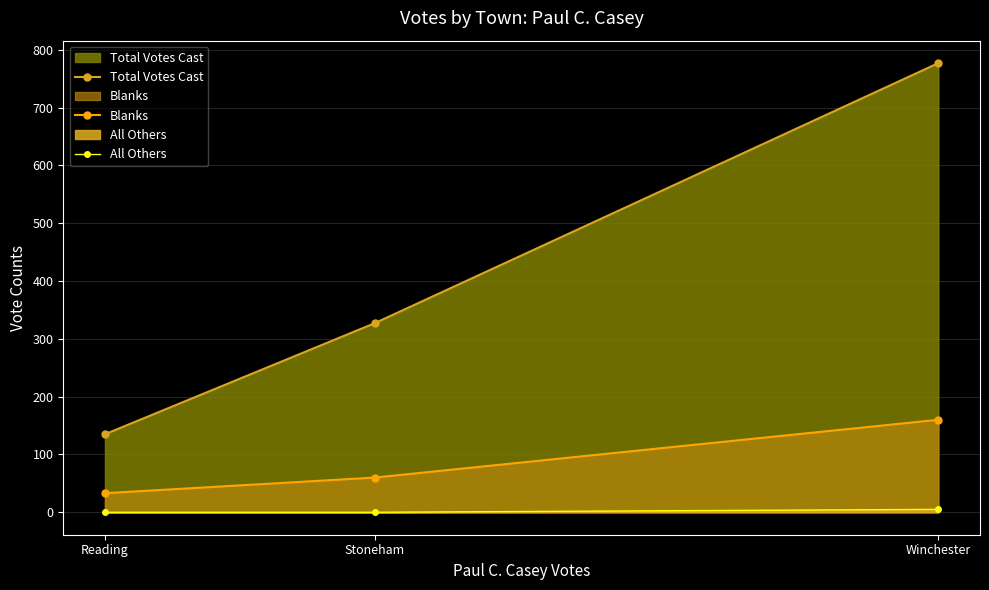

At which category is the sum across all series the highest?

Winchester